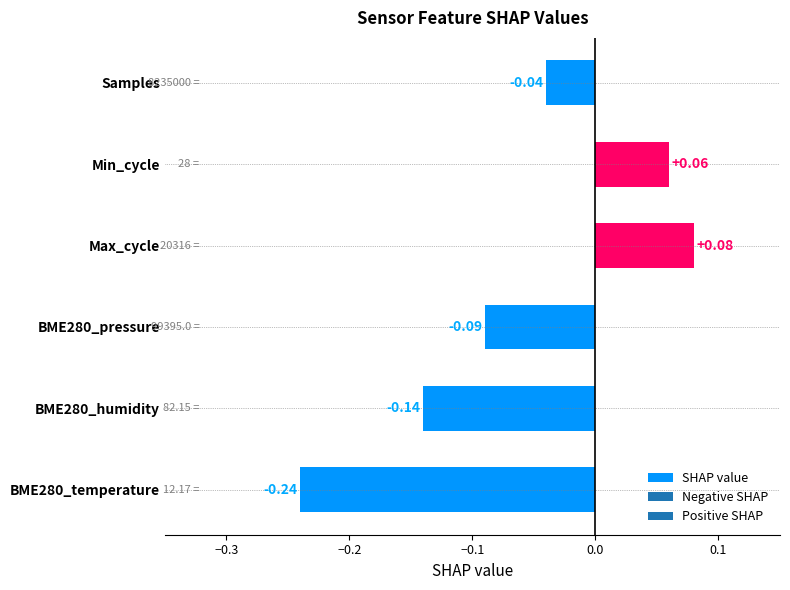

List the labels in order of value, smallest first.

BME280_temperature, BME280_humidity, BME280_pressure, Samples, Min_cycle, Max_cycle